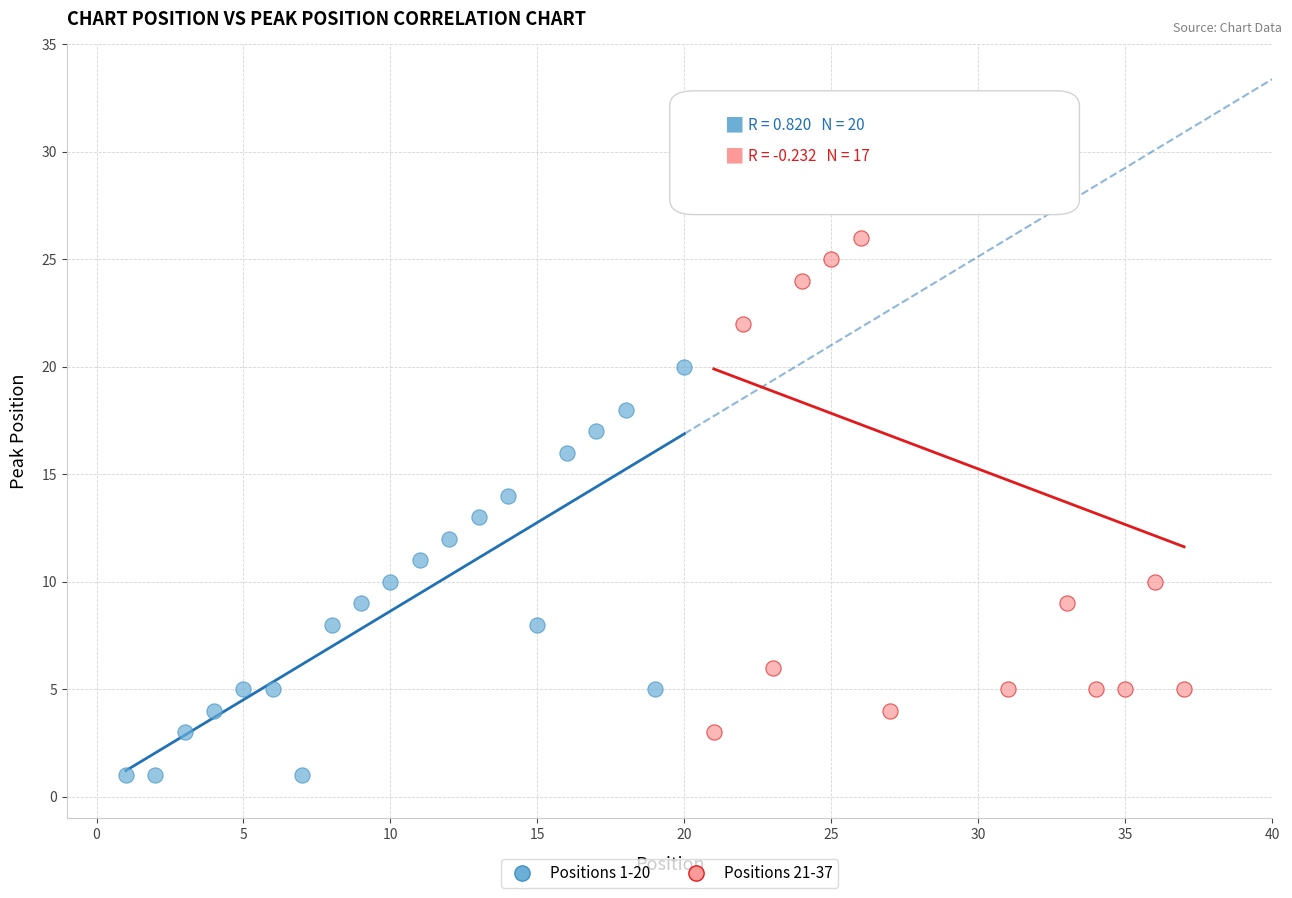

Which series contains the lowest Y value?

Positions 1-20